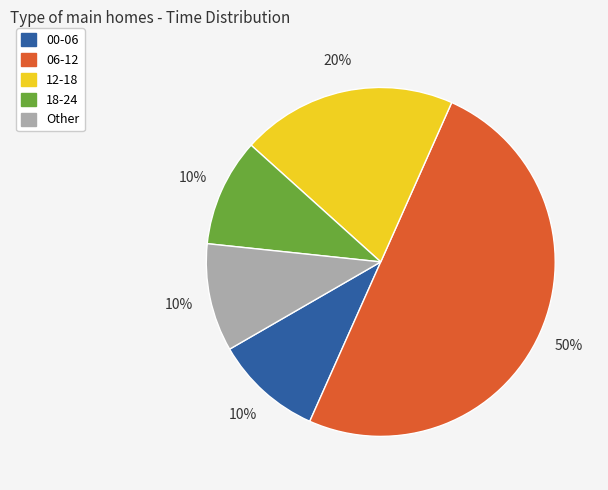

What is the ratio of the value at 06-12 to the value at 00-06?

5.0